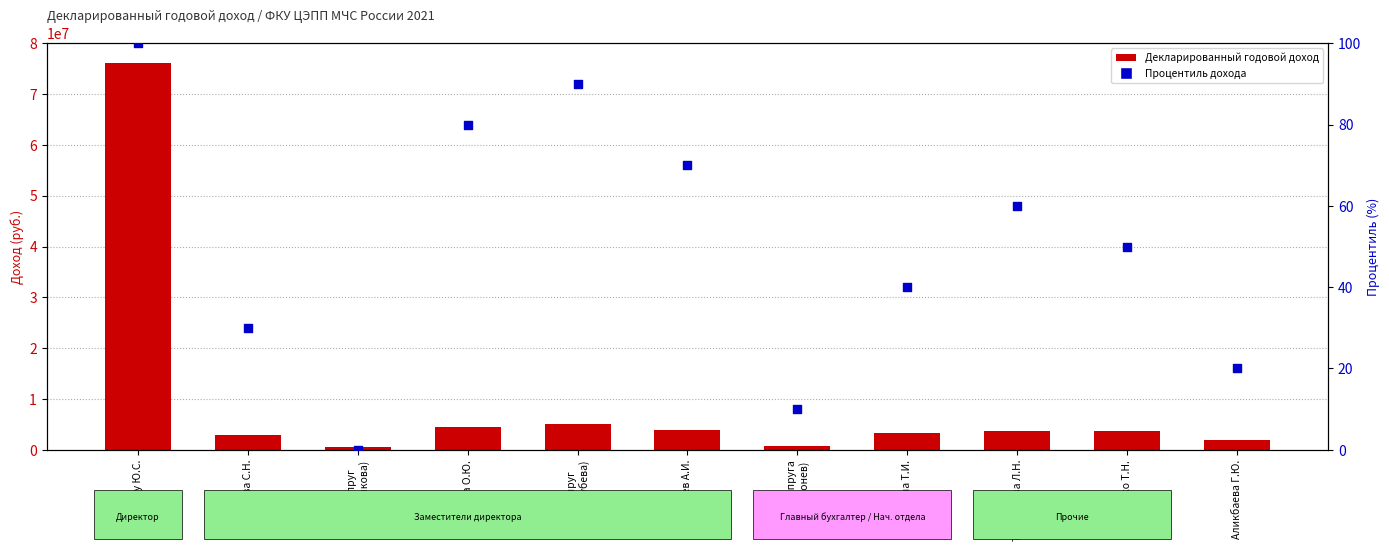

What are all the series names shown in the legend?

Декларированный годовой доход, Процентиль дохода